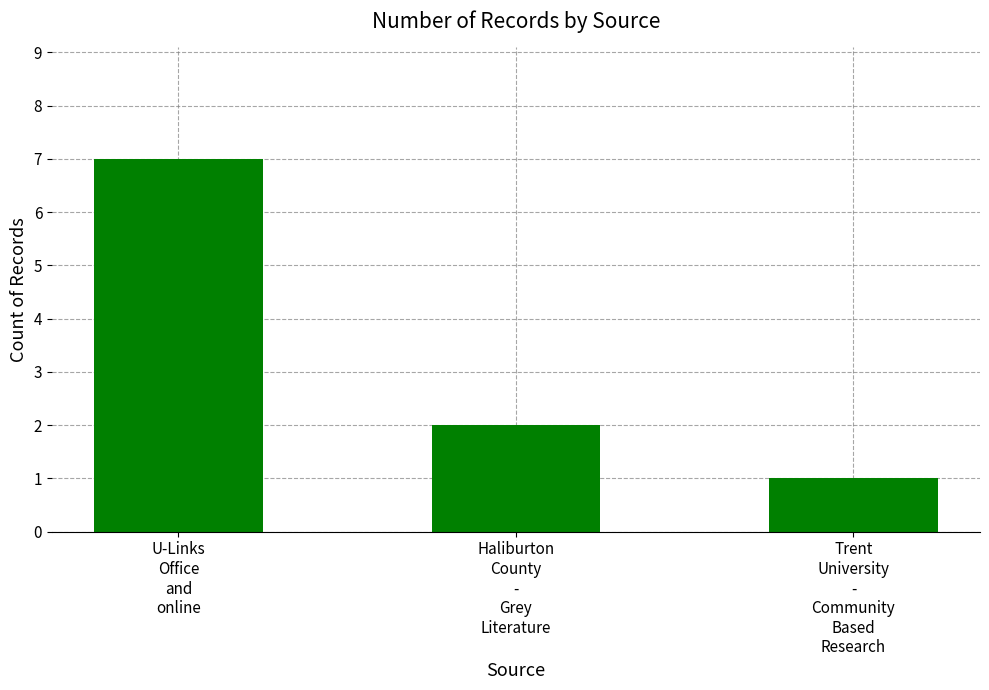

The chart shows a value of 1 at Trent
University
-
Community
Based
Research. True or false?

True